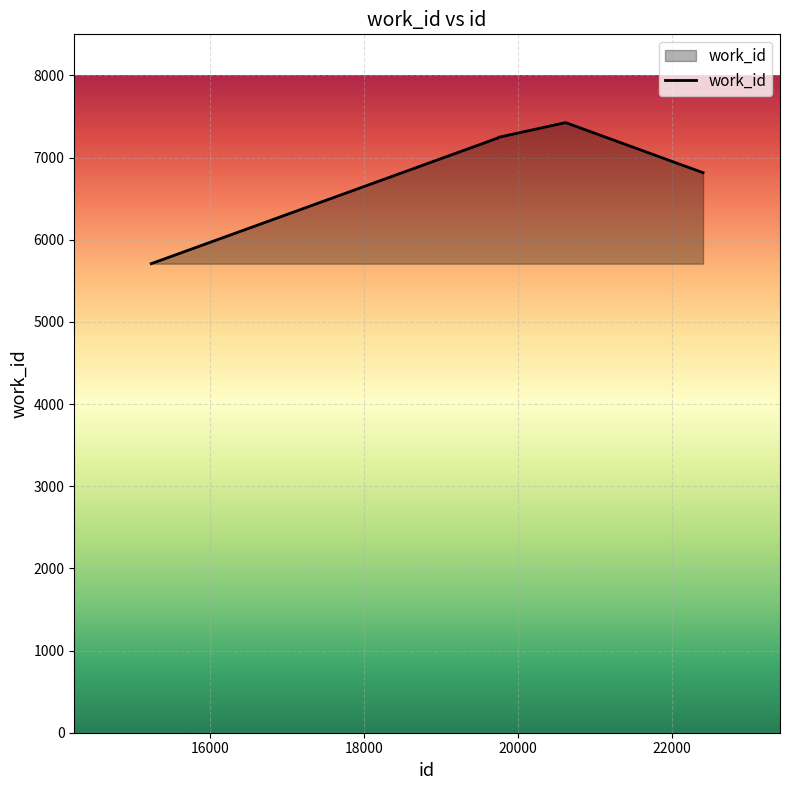

What is the difference between the maximum and minimum values?

1717